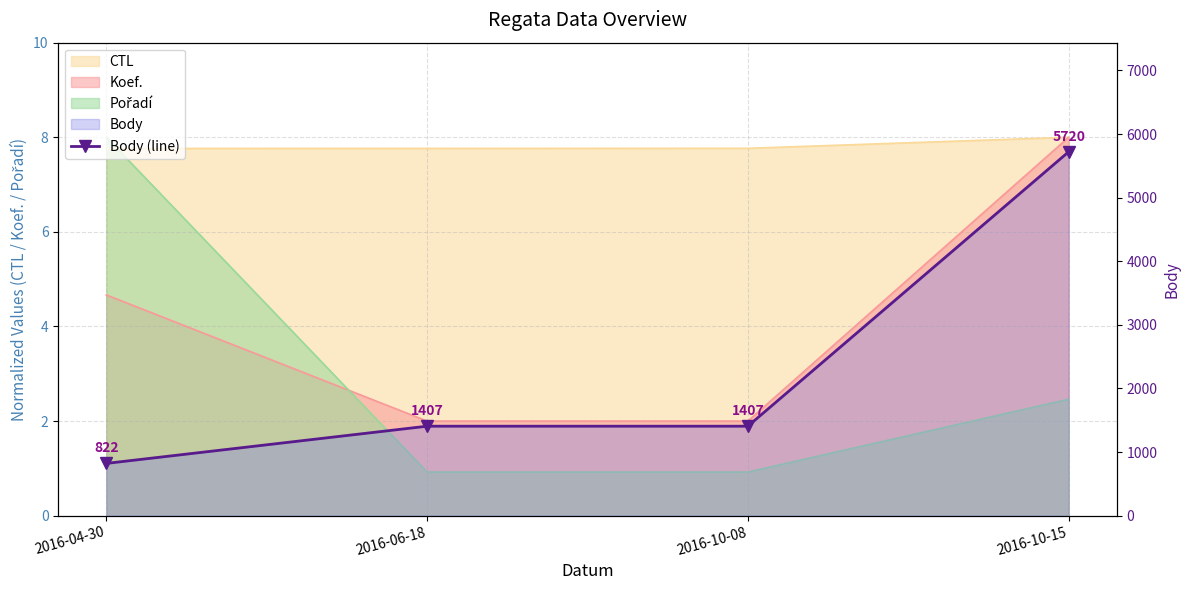

True or false: there are more than 0 points higher than both neighbors.

False